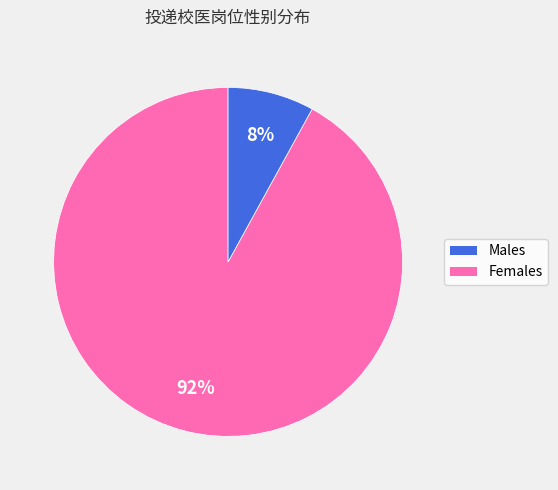

Is there any slice that represents more than half of the pie?

Yes